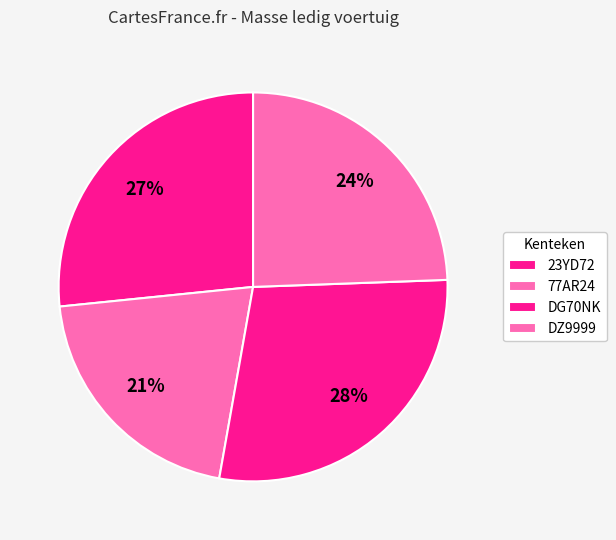

Count the number of slices in the pie.

4